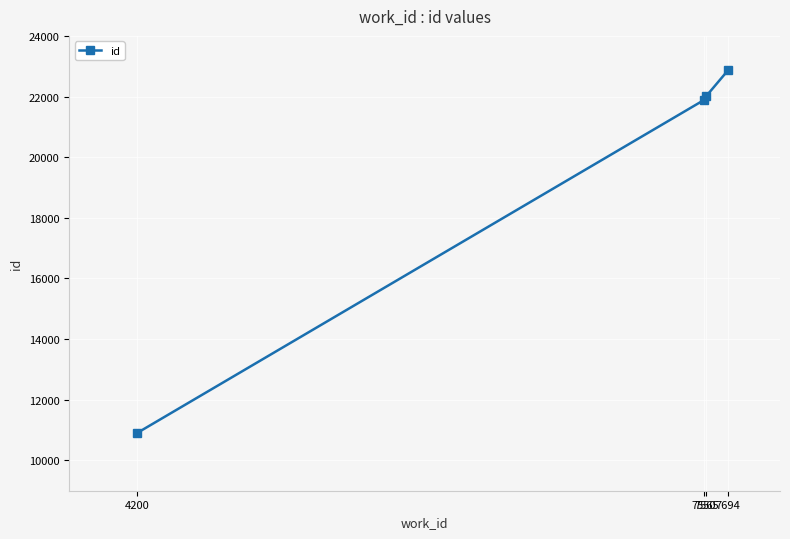

What is the change in value from 4200 to 7550?

+10983